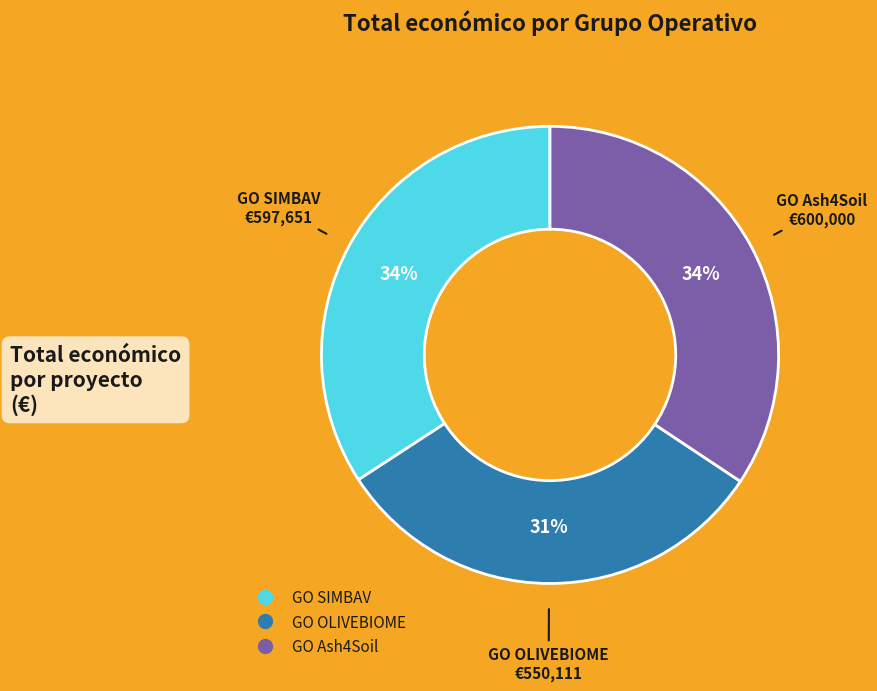

Which slice is the smallest?

GO OLIVEBIOME